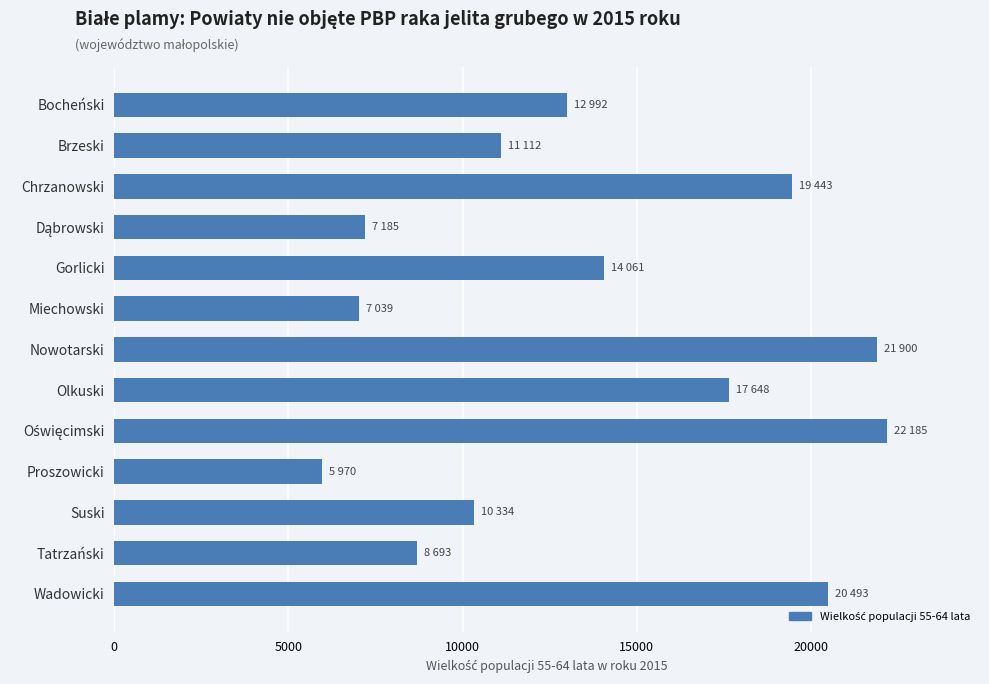

What value does the data have at Miechowski?

7039